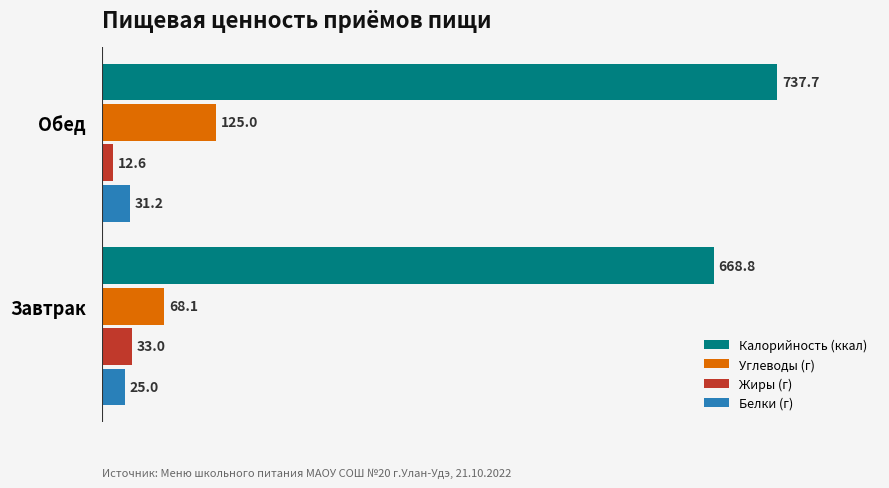

Which series has the largest range (max minus min)?

Калорийность (ккал)